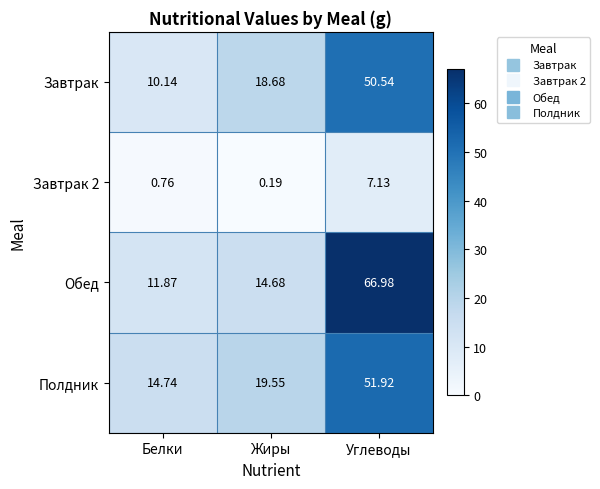

Where does the Завтрак series first go above 18?

Жиры